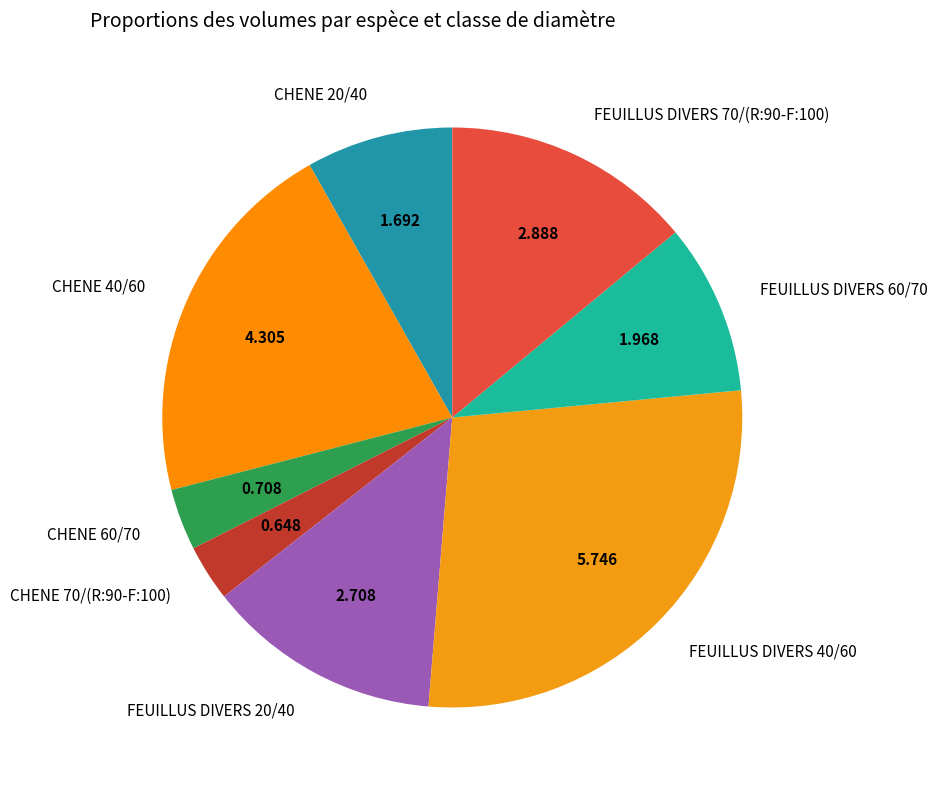

The FEUILLUS DIVERS 60/70 slice represents 10% of the pie. True or false?

True